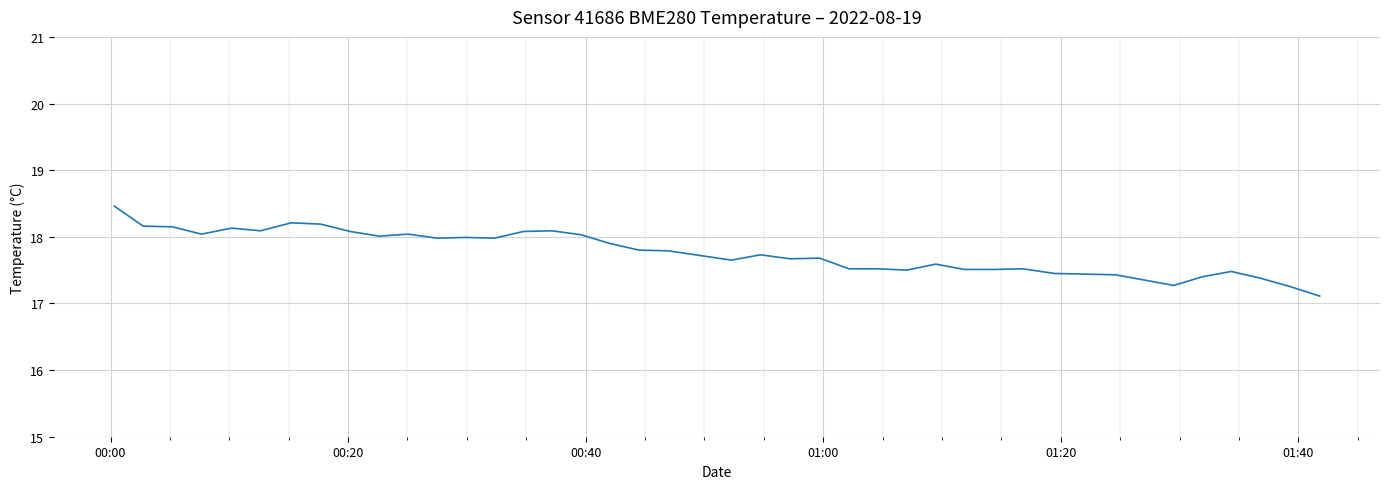

What is the smallest value displayed?

17.1